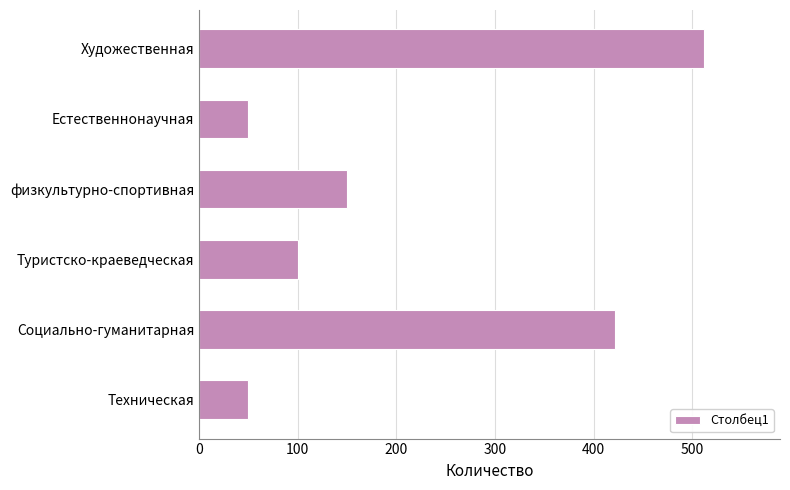

Reading top to bottom, transcribe all the data shown in this chart.

Художественная=512	Естественнонаучная=50	физкультурно-спортивная=150	Туристско-краеведческая=100	Социально-гуманитарная=422	Техническая=50